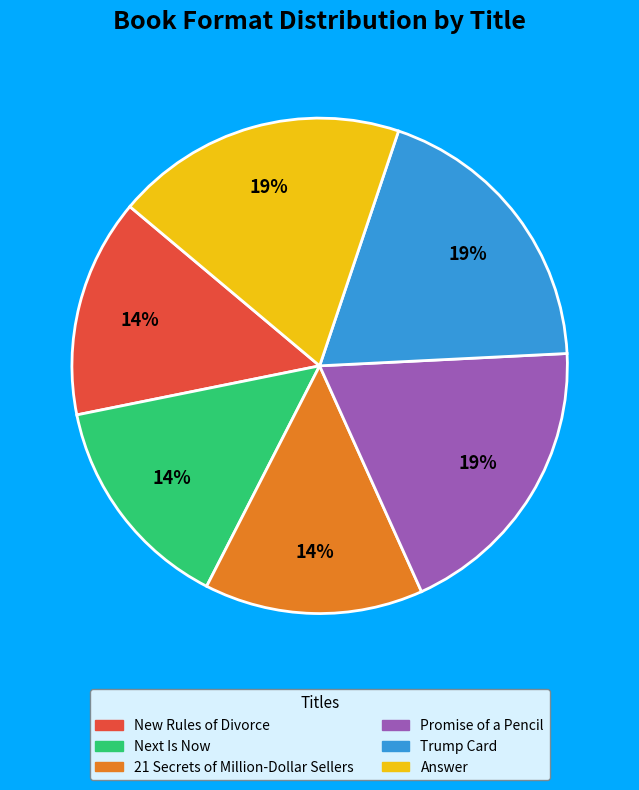

To the nearest percent, what portion does 21 Secrets of Million-Dollar Sellers represent?

14%